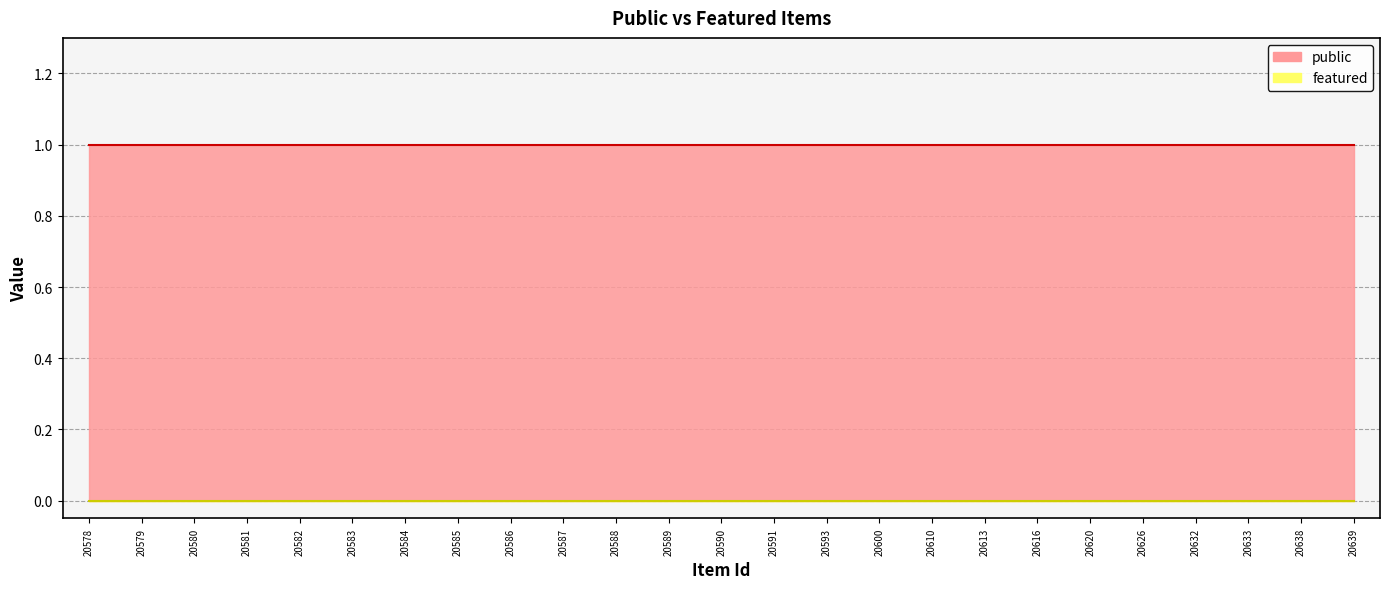

Reading left to right, what are all the values shown in this chart?

public: 20578=1	20579=1	20580=1	20581=1	20582=1	20583=1	20584=1	20585=1	20586=1	20587=1	20588=1	20589=1	20590=1	20591=1	20593=1	20600=1	20610=1	20613=1	20616=1	20620=1	20626=1	20632=1	20633=1	20638=1	20639=1
featured: 20578=0	20579=0	20580=0	20581=0	20582=0	20583=0	20584=0	20585=0	20586=0	20587=0	20588=0	20589=0	20590=0	20591=0	20593=0	20600=0	20610=0	20613=0	20616=0	20620=0	20626=0	20632=0	20633=0	20638=0	20639=0